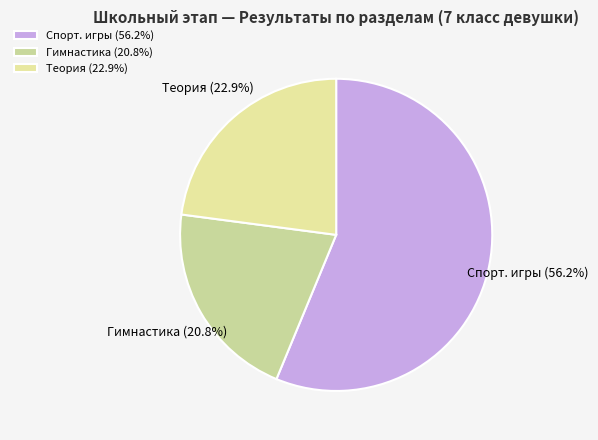

What is the total percentage of Спорт. игры and Гимнастика?

77.1%